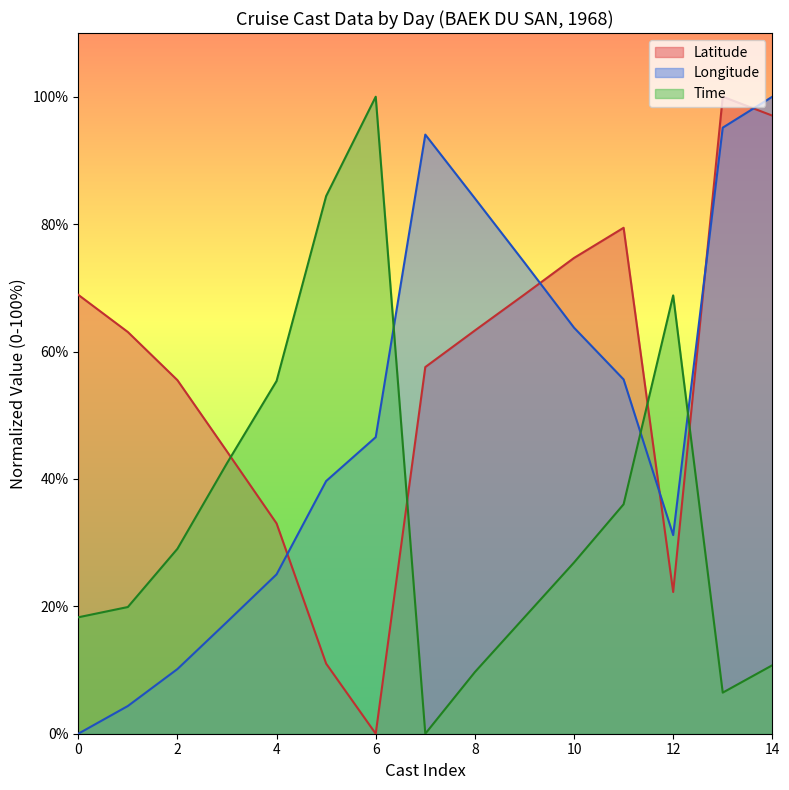

What is the sum of all Time values?

526.3